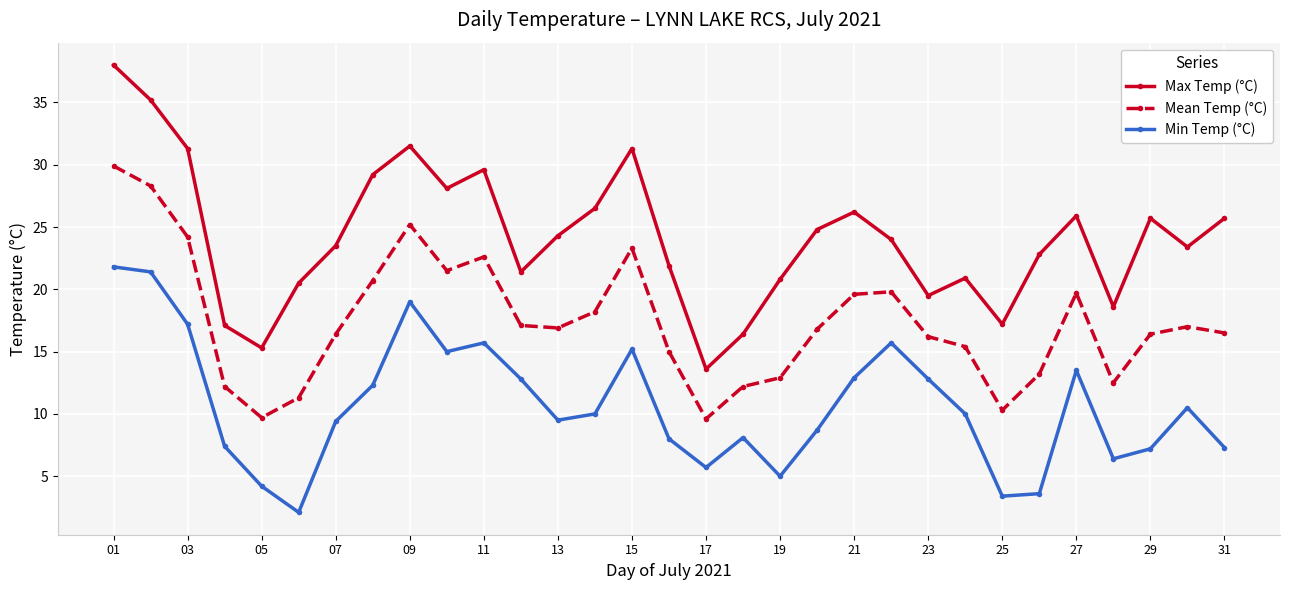

Which series has the largest total across all categories?

Max Temp (°C)